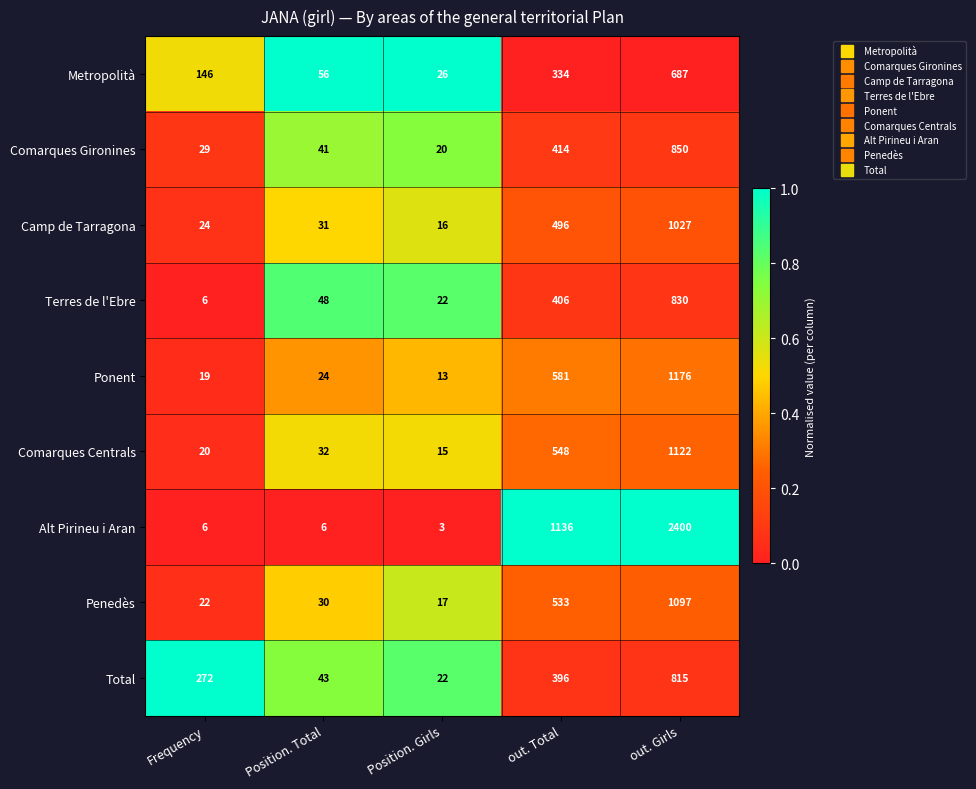

What is the total value across all series at out. Girls?

10004